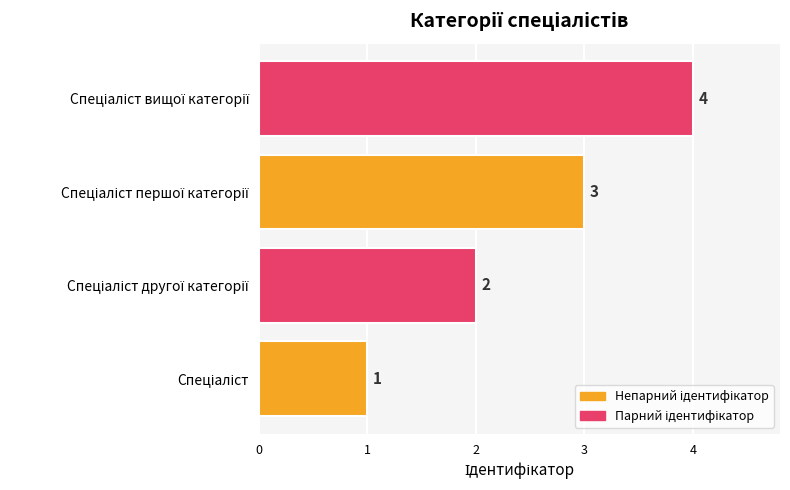

What is the difference between the maximum and minimum values?

3